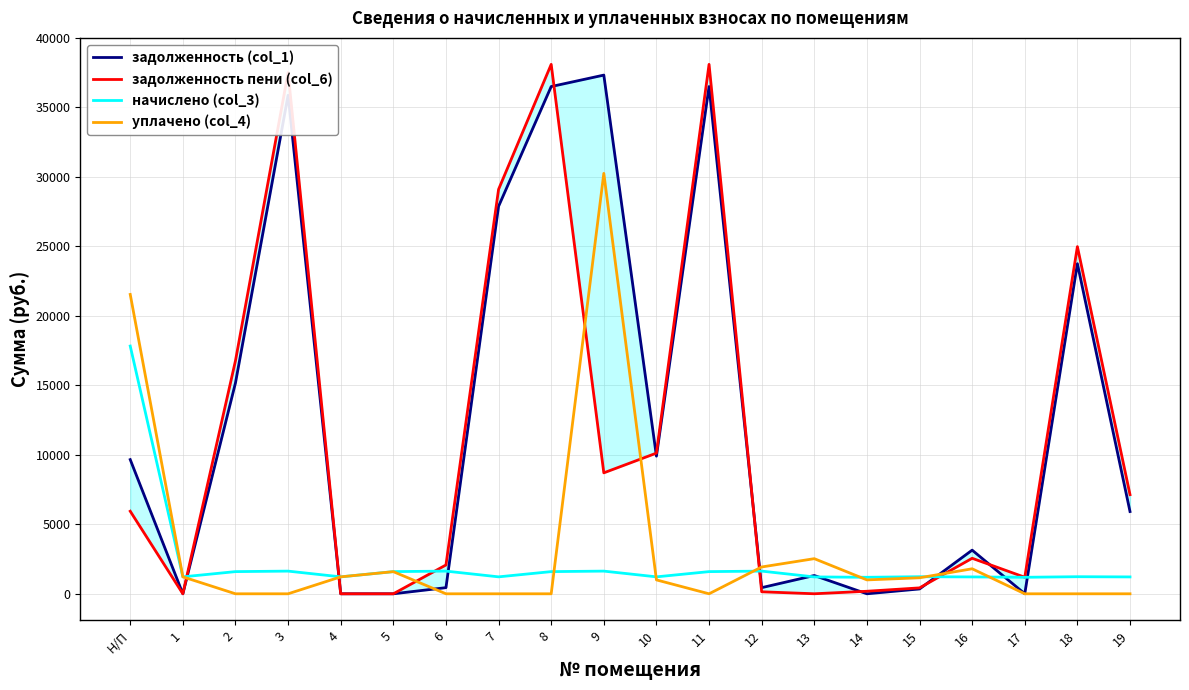

How many positive values does the задолженность (col_1) series have?

17